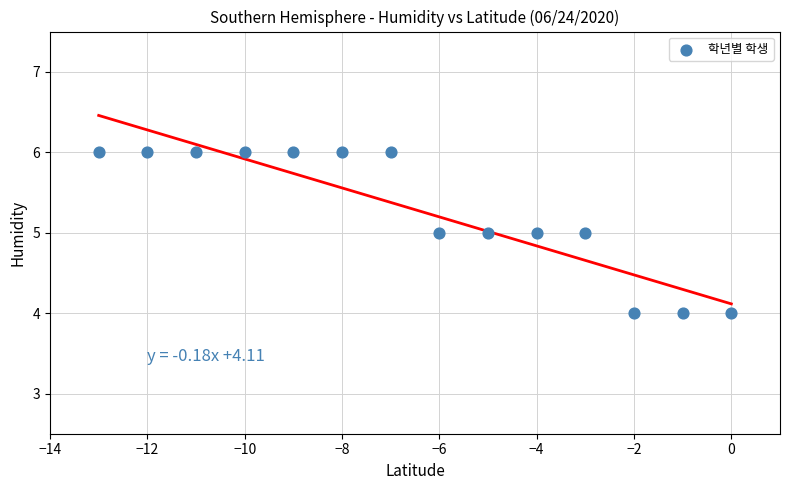

What is the range of X values (max minus min)?

13